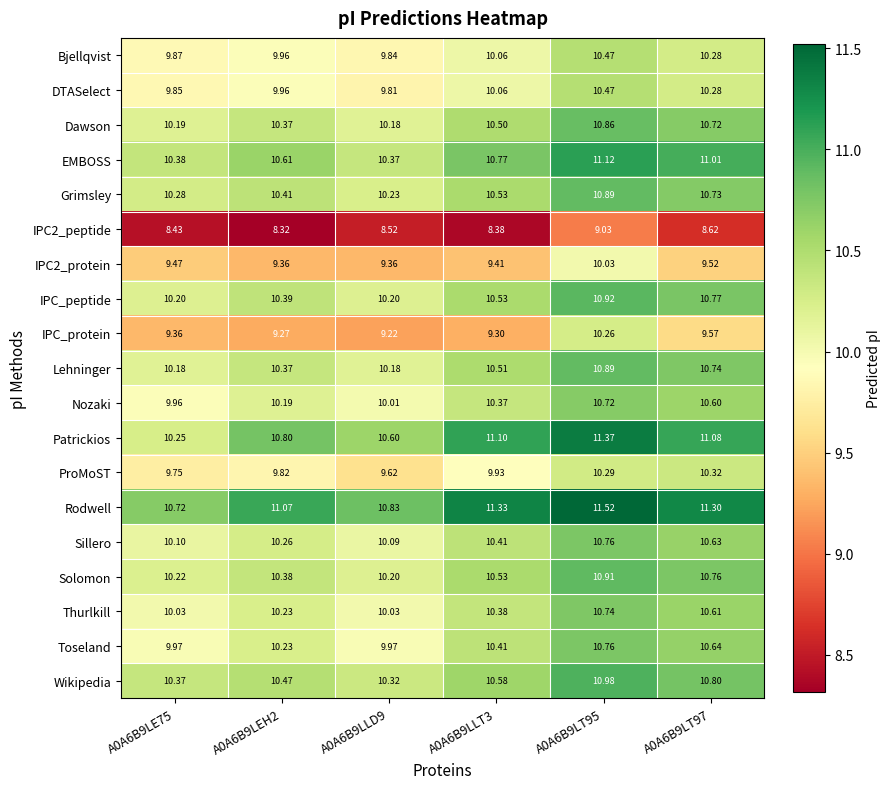

Count the number of categories in the chart.

6